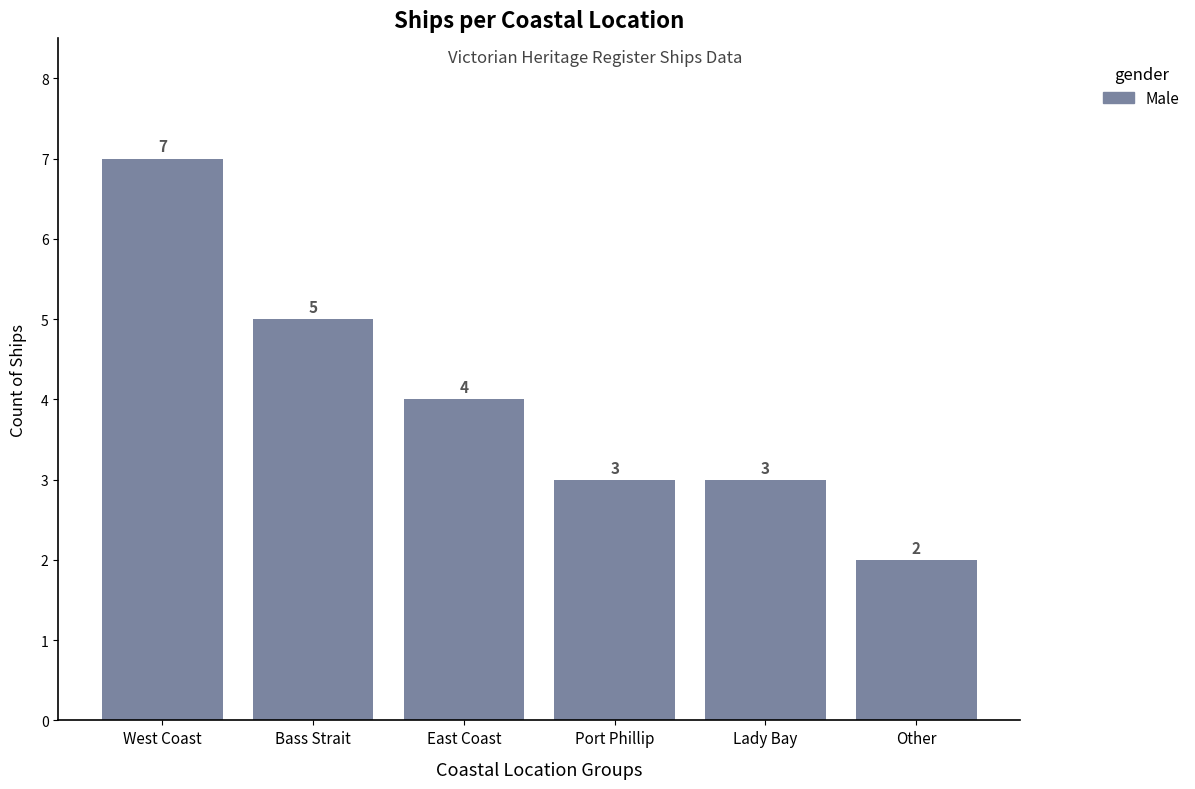

How many series are shown in this chart?

1